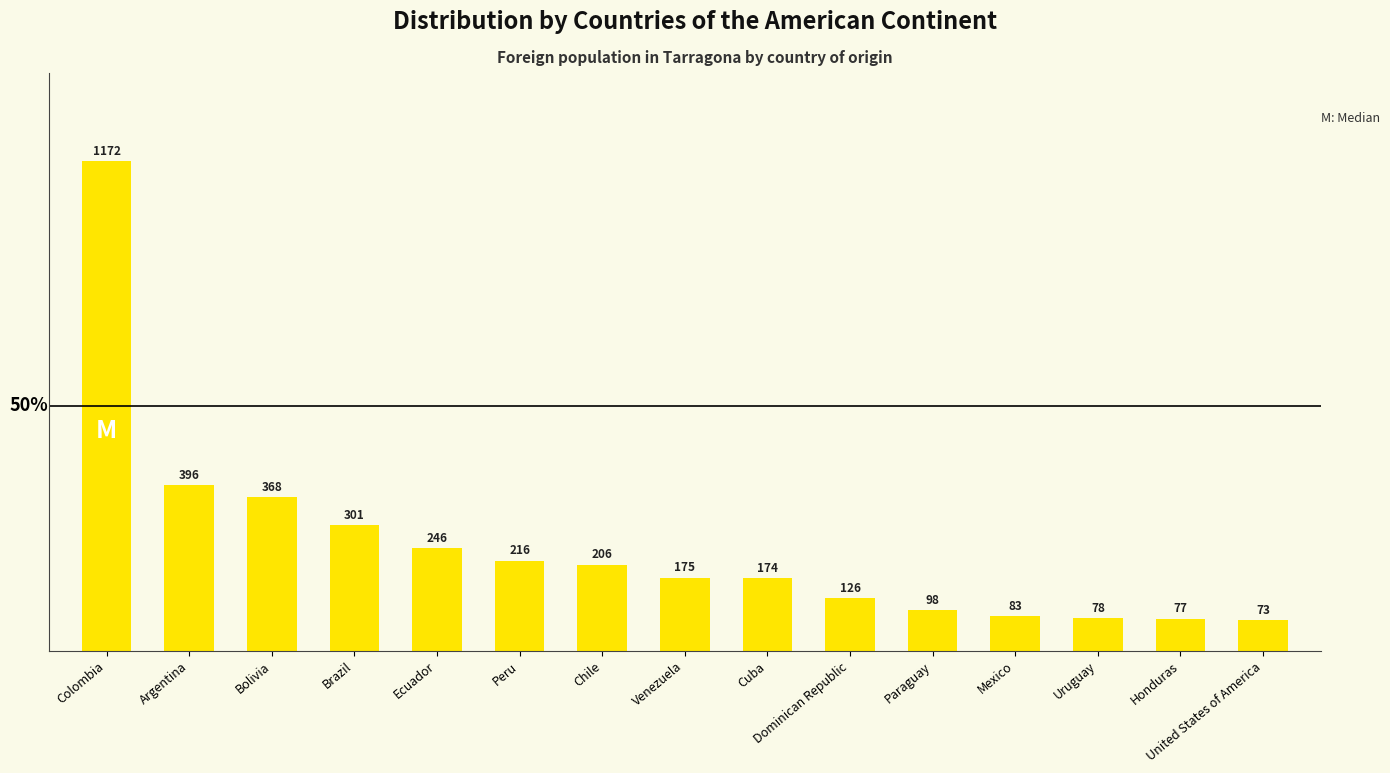

Where does the data first go above 175?

Colombia